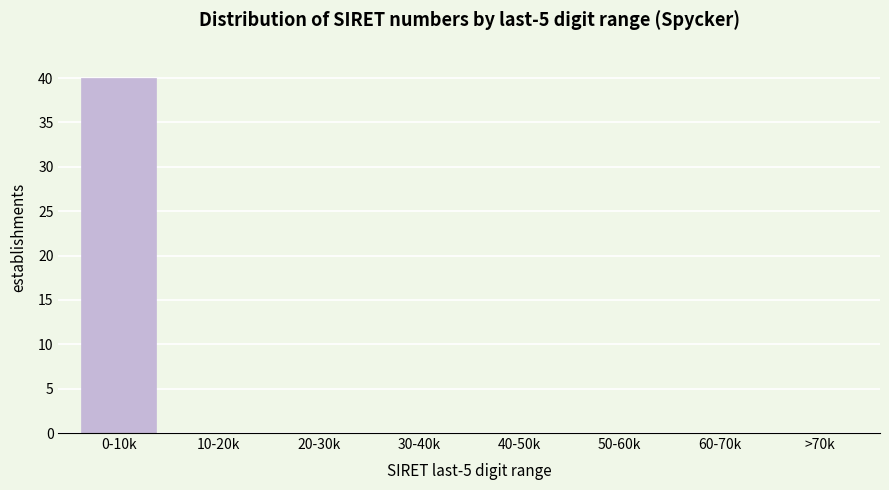

Reading left to right, extract all data points from this chart.

0-10k=40	10-20k=0	20-30k=0	30-40k=0	40-50k=0	50-60k=0	60-70k=0	>70k=0